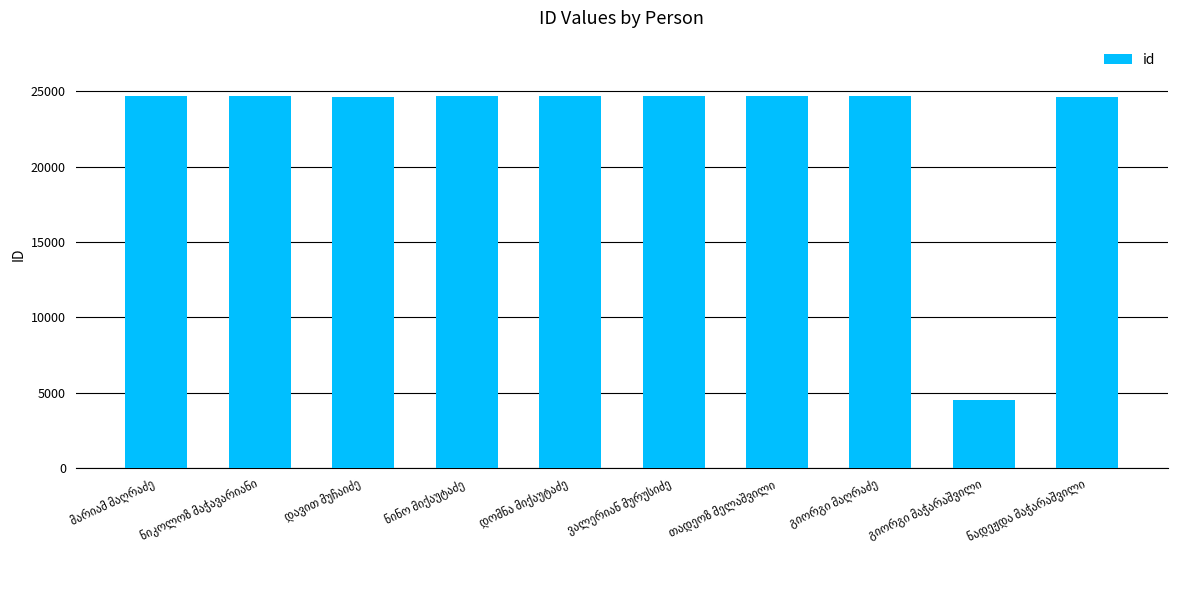

What is the value of the 3rd bar from the left?

24657